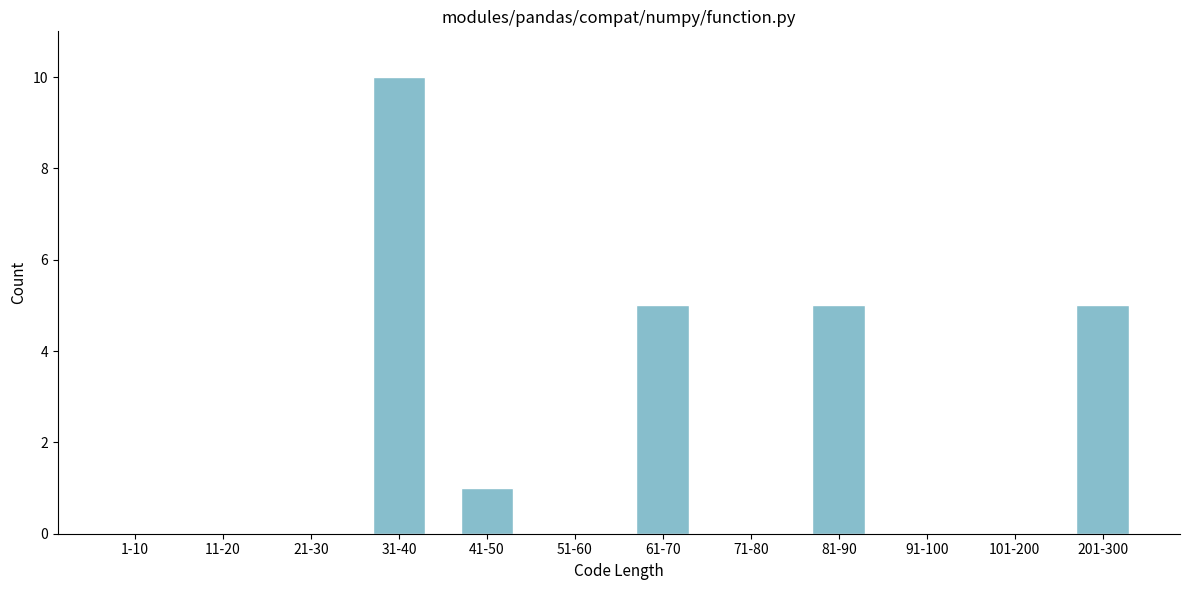

Reading right to left, list all the values displayed in this chart.

201-300=5	101-200=0	91-100=0	81-90=5	71-80=0	61-70=5	51-60=0	41-50=1	31-40=10	21-30=0	11-20=0	1-10=0